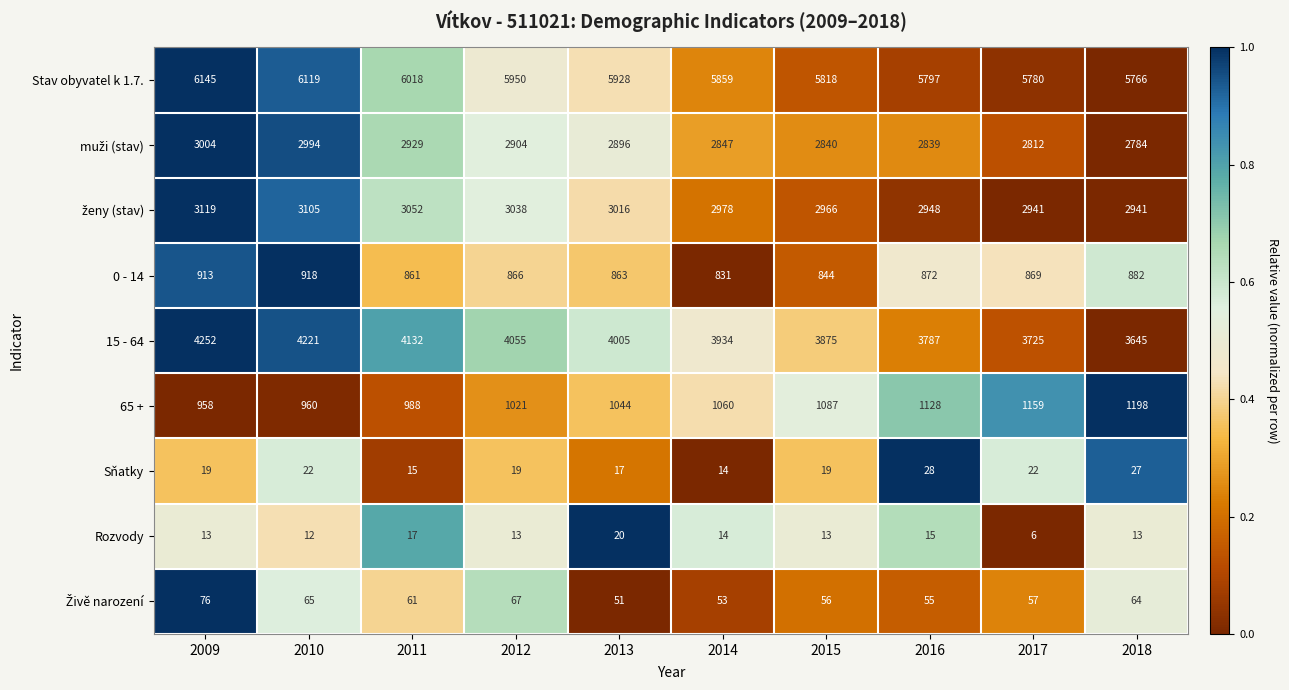

Which series has the largest range (max minus min)?

15 - 64